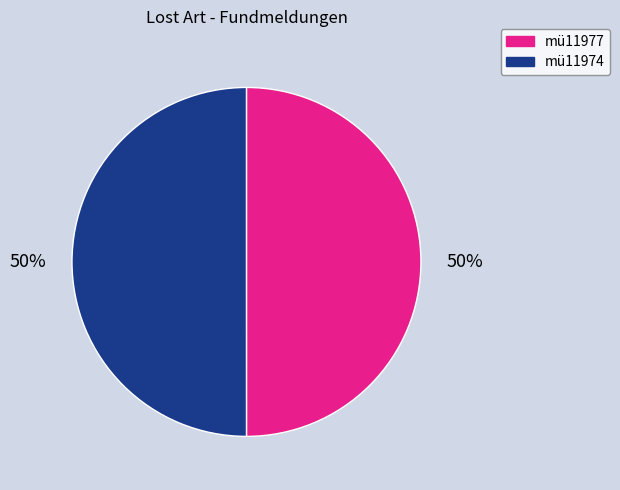

Is the sum of mü11977 and mü11974 greater than half?

Yes